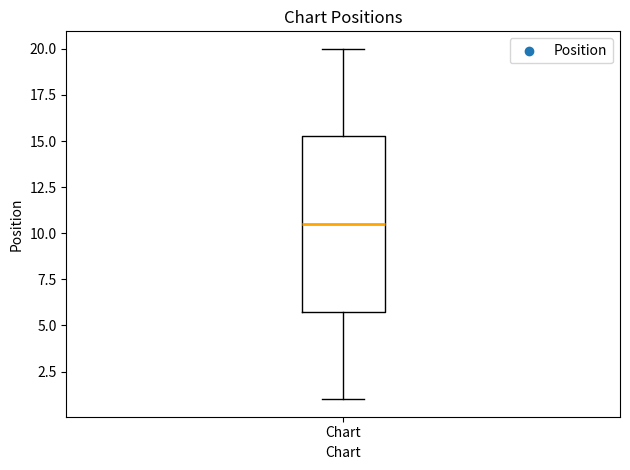

Read this box plot against the y-axis: the position of the median line, the range covered by the box, and the ends of both whiskers. The values are not printed on the chart, so give them approximately, as read against the axis.

median 10.5, box 6.0 to 15.5, whiskers 1.0 to 20.0